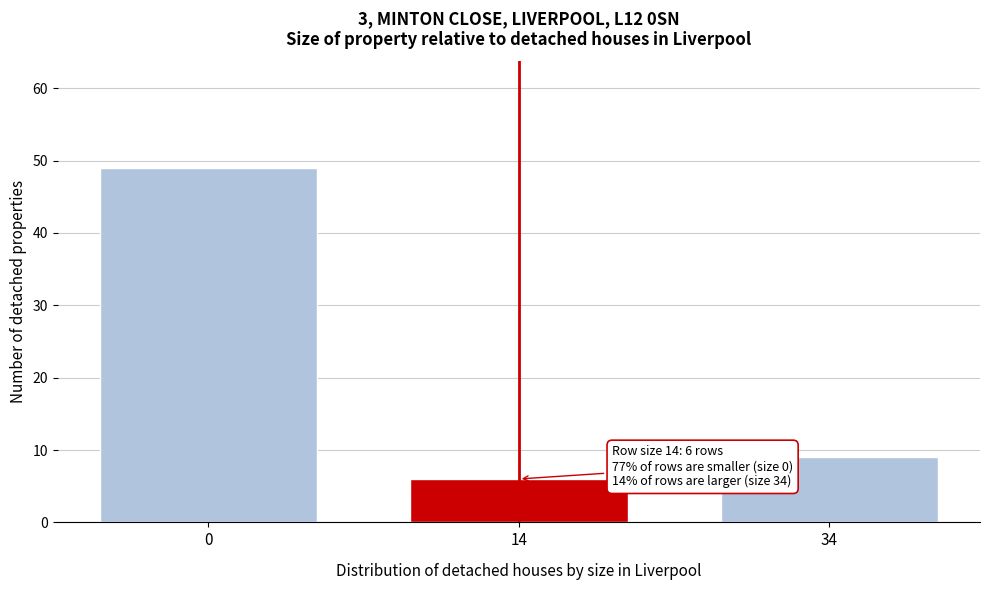

Reading left to right, extract all data points from this chart.

0=49	14=6	34=9